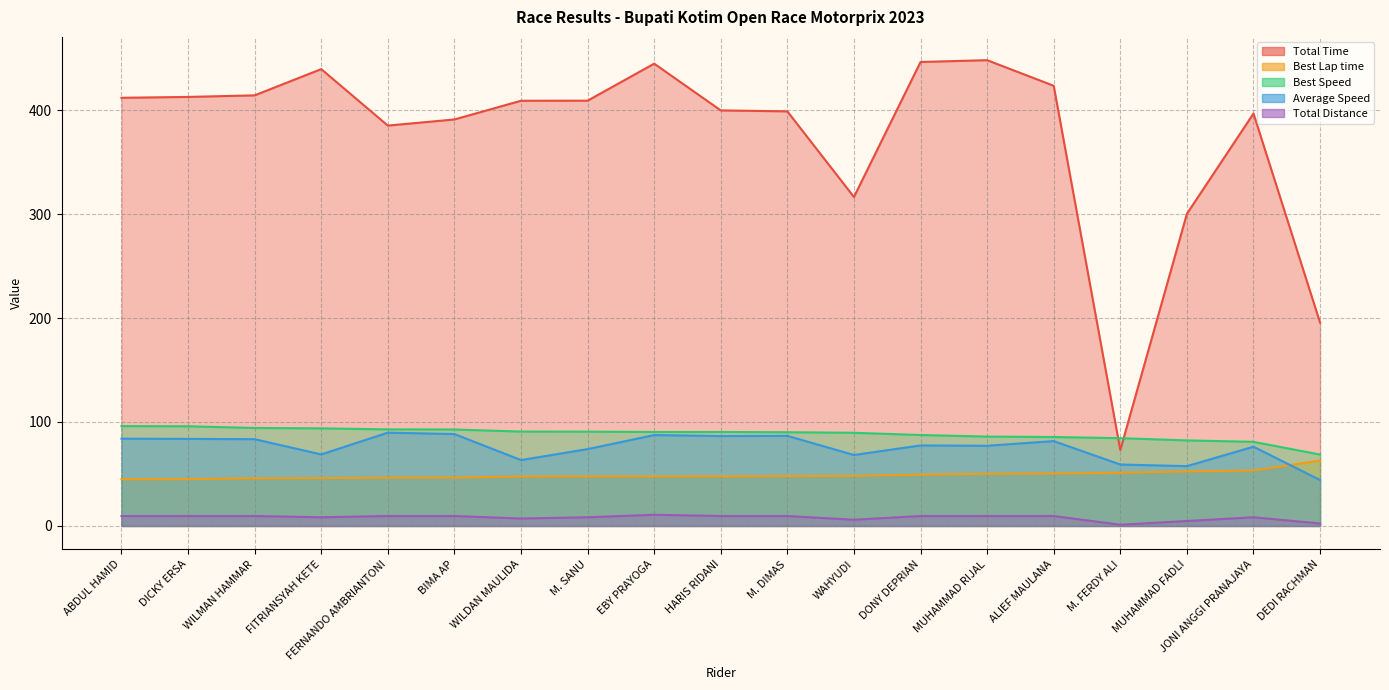

At which label does Total Distance reach its peak?

EBY PRAYOGA